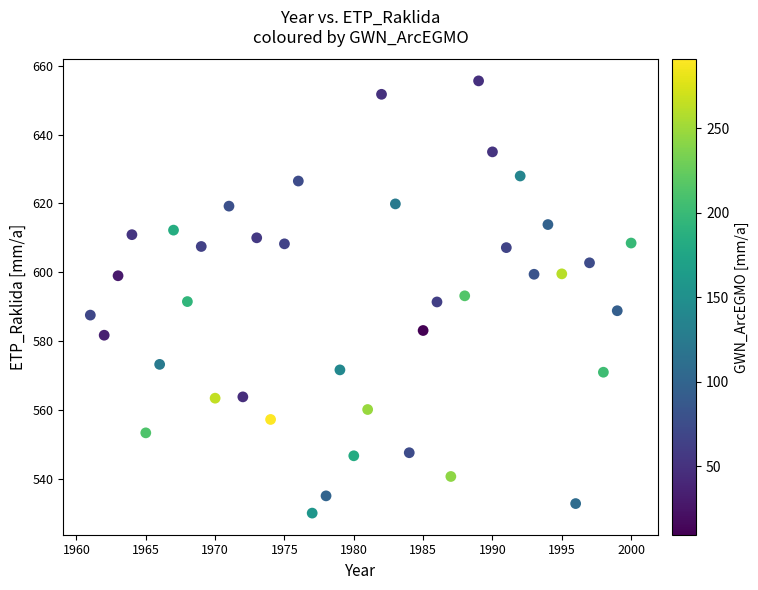

What is the range of Y values (max minus min)?

125.5